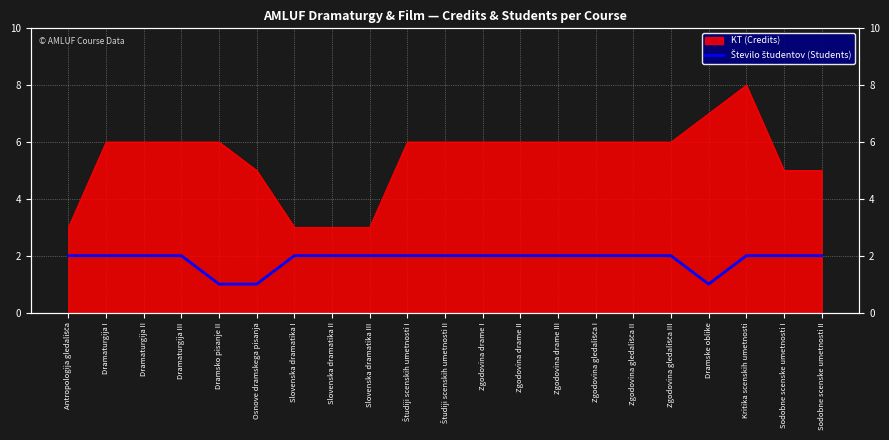

What is the smallest value displayed?

1